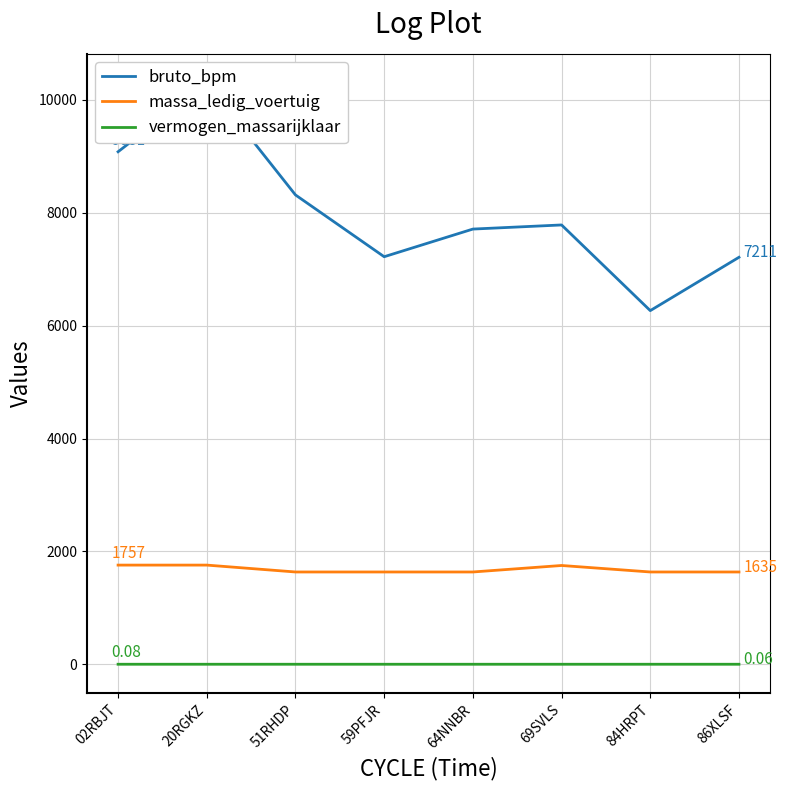

Which series has the largest total across all categories?

bruto_bpm